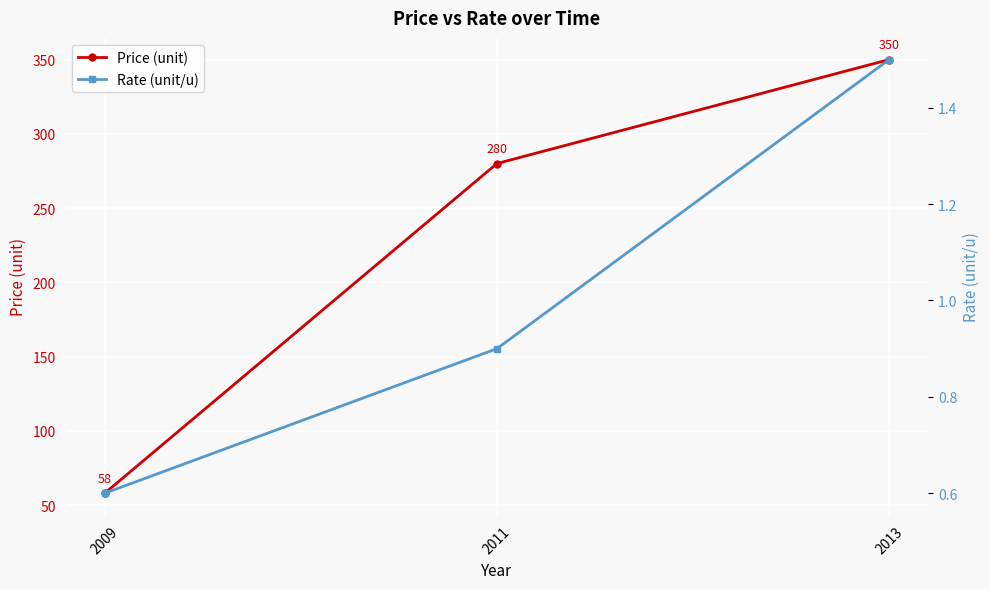

Between 2009 and 2011, which series saw the biggest shift?

Price (unit)